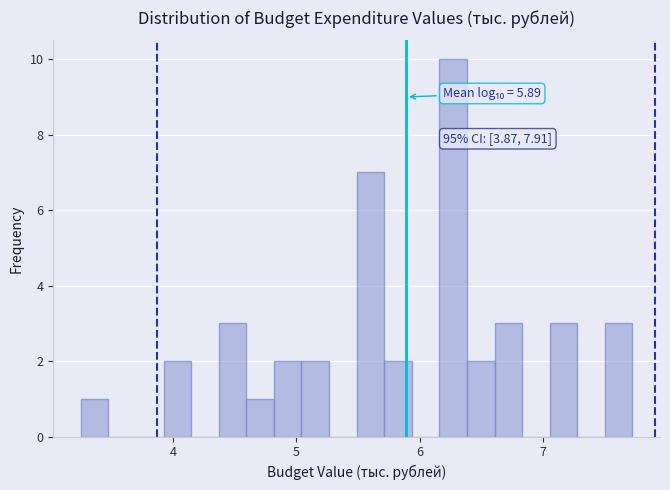

Around what value on the x-axis is the tallest bar? Give the approximate position of its centre, as read against the axis.

6.3